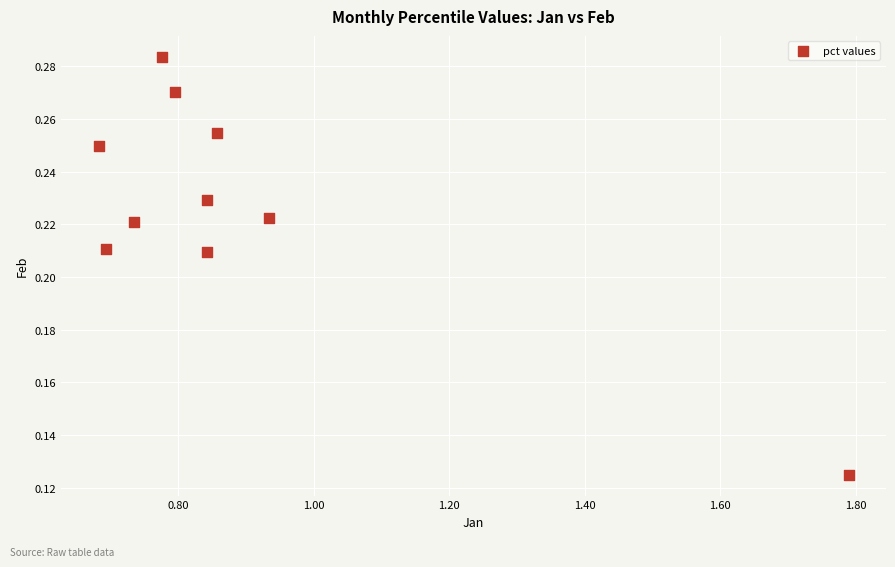

What is the average X value?

0.9